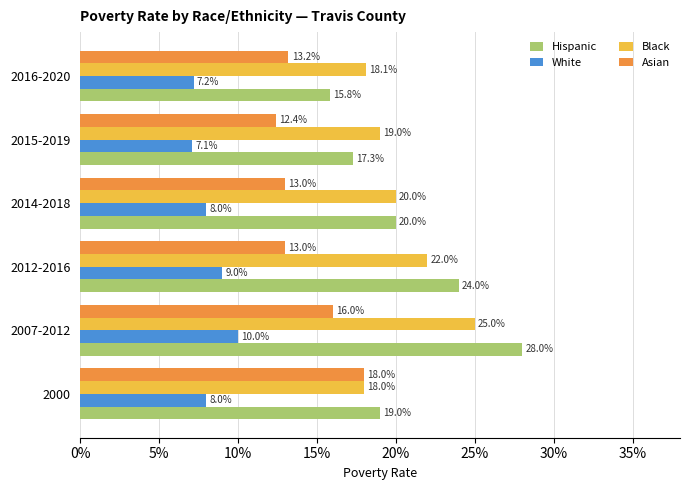

What are all the series names shown in the legend?

Hispanic, White, Black, Asian